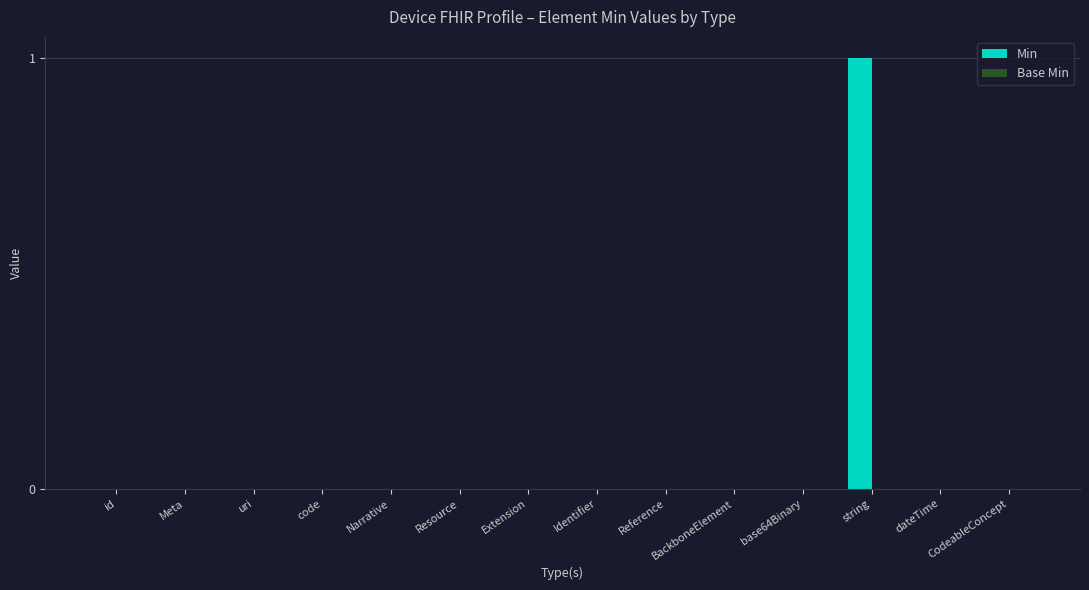

Which label corresponds to the largest value in the chart?

string